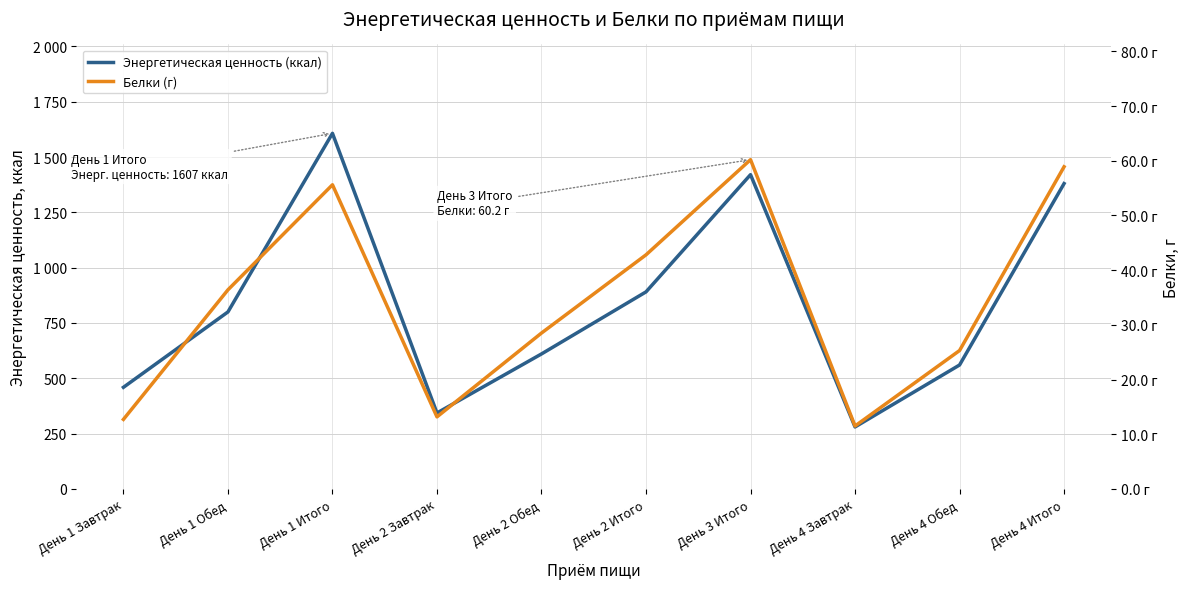

The value of Белки (г) at День 2 Обед is 28.5. True or false?

True